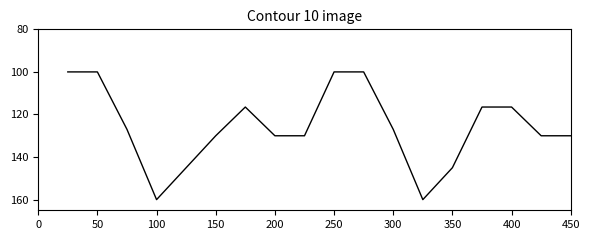

Reading left to right, extract all data points from this chart.

100.0	100.0	127.0	160.0	145.0	130.0	116.5	130.0	130.0	100.0	100.0	127.0	160.0	145.0	116.5	116.5	130.0	130.0